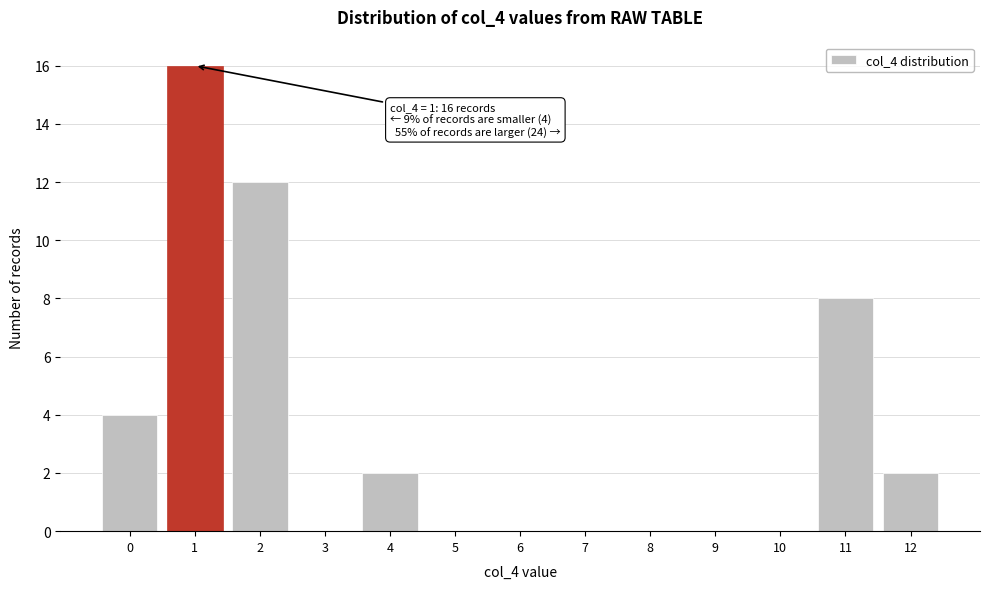

Reading left to right, what are all the values shown in this chart?

0=4	1=16	2=12	3=0	4=2	5=0	6=0	7=0	8=0	9=0	10=0	11=8	12=2